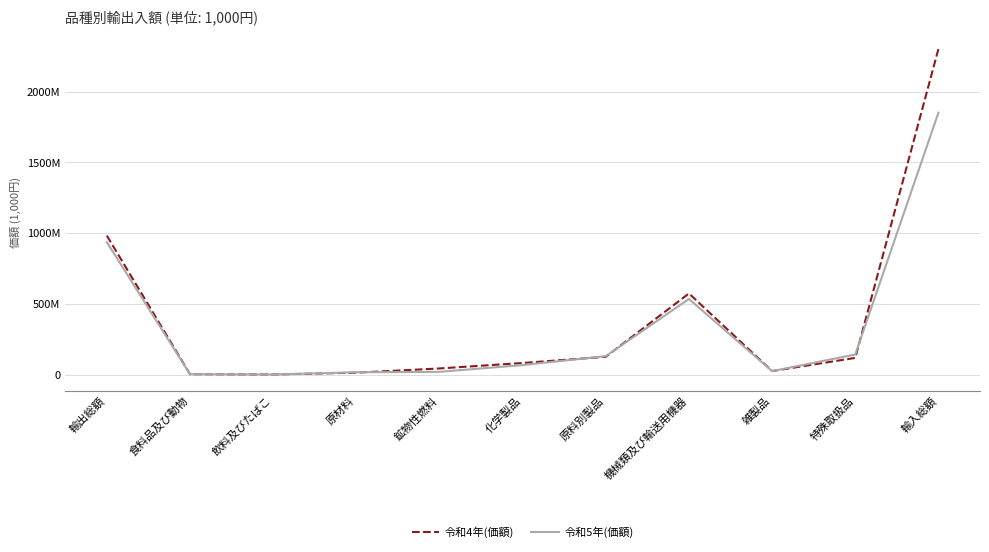

At which category is the sum across all series the highest?

輸入総額